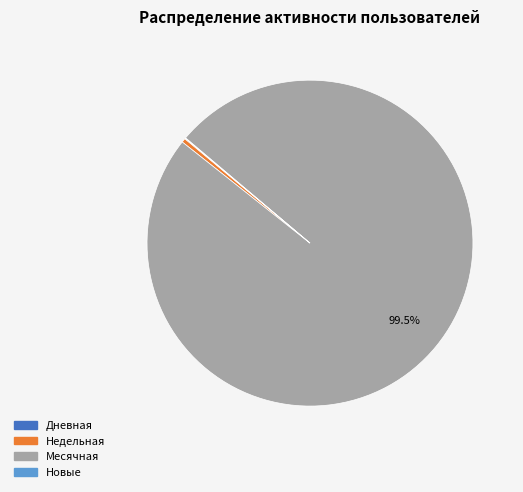

Which slice represents more than half of the pie?

Месячная